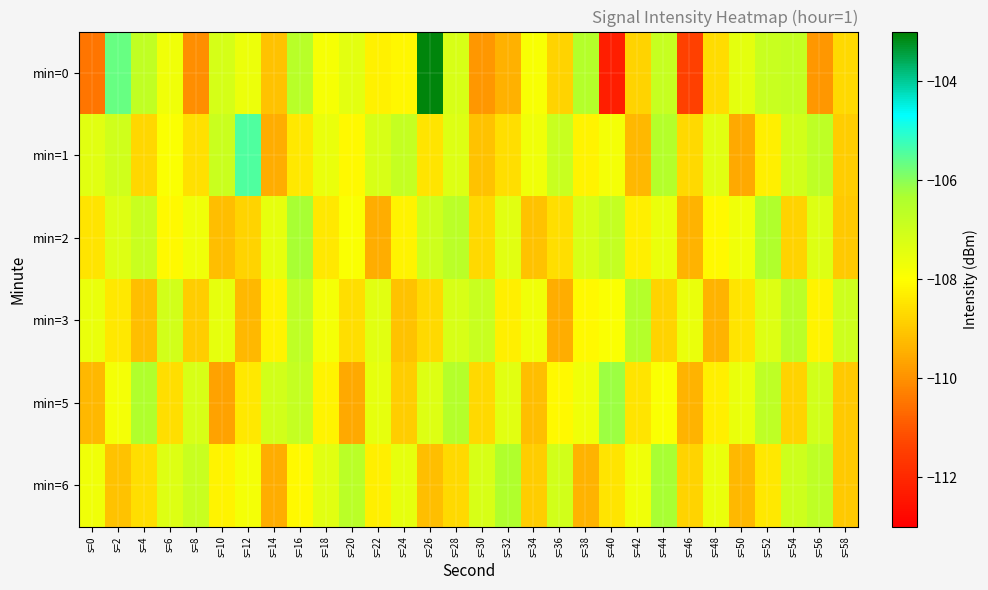

Count the number of data series in this chart.

6